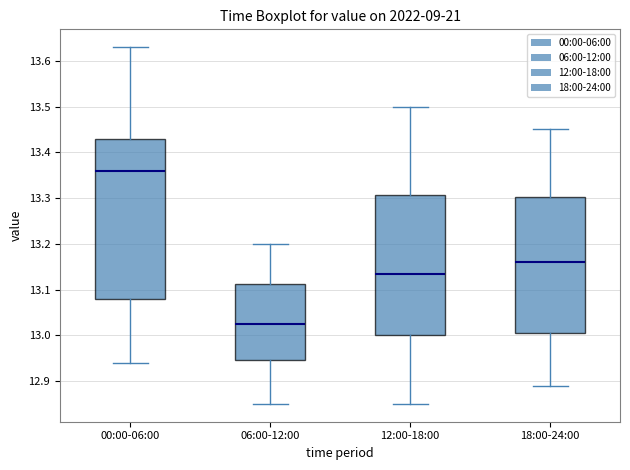

Reading left to right, transcribe this box plot: for each box, give where its median line is, the range the box spans, and where its two whiskers end, as read against the y-axis. The values are not printed on the chart, so give them approximately, as read against the axis.

00:00-06:00: median 13.36, box 13.08 to 13.43, whiskers 12.94 to 13.63
06:00-12:00: median 13.03, box 12.95 to 13.11, whiskers 12.85 to 13.20
12:00-18:00: median 13.14, box 13.00 to 13.31, whiskers 12.85 to 13.50
18:00-24:00: median 13.16, box 13.01 to 13.30, whiskers 12.89 to 13.45